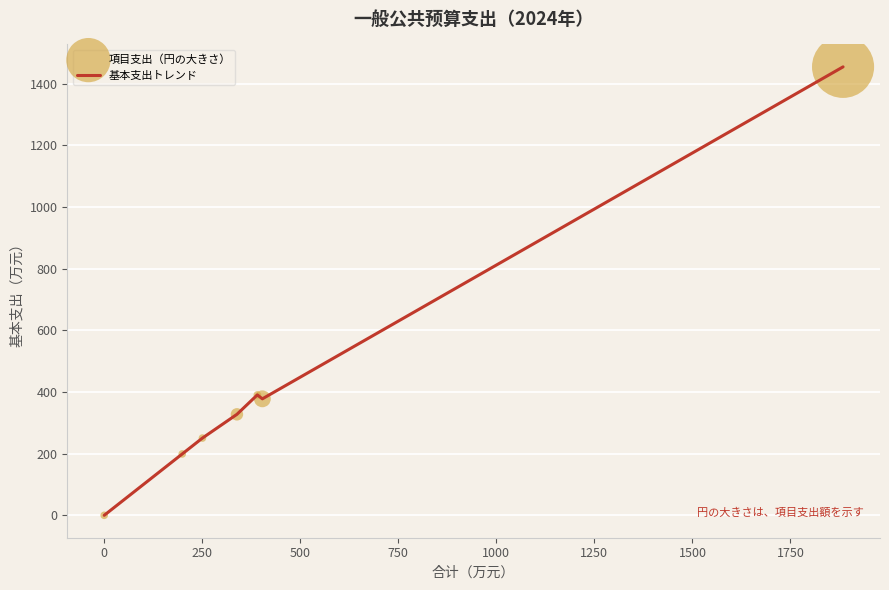

True or false: there are more than 1 points higher than both neighbors.

False